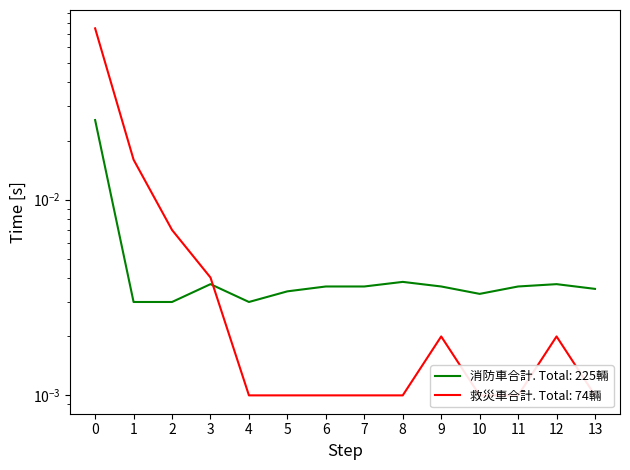

Reading right to left, extract all data points from this chart.

消防車合計: 0.0	0.0	0.0	0.0	0.0	0.0	0.0	0.0	0.0	0.0	0.0	0.0	0.0	0.0
救災車合計: 0.0	0.0	0.0	0.0	0.0	0.0	0.0	0.0	0.0	0.0	0.0	0.0	0.0	0.1